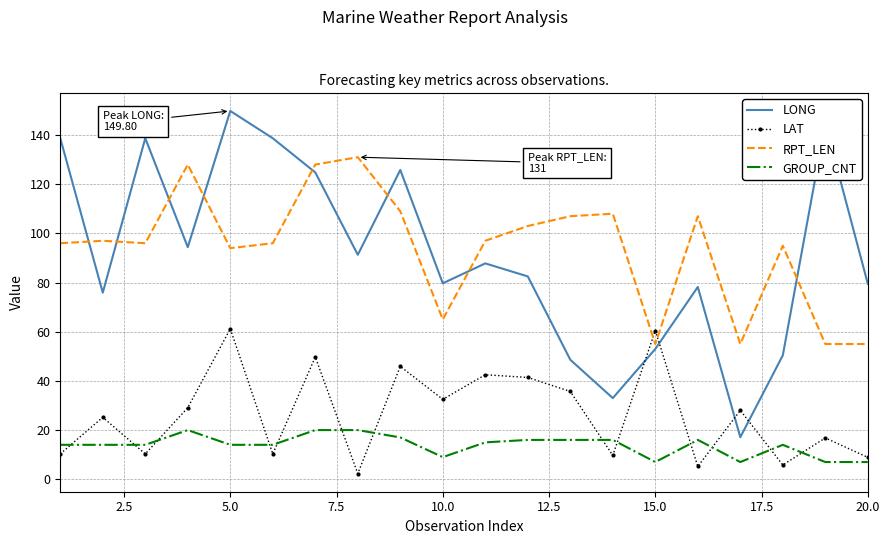

What is the difference between the maximum and minimum values in the LAT series?

58.9